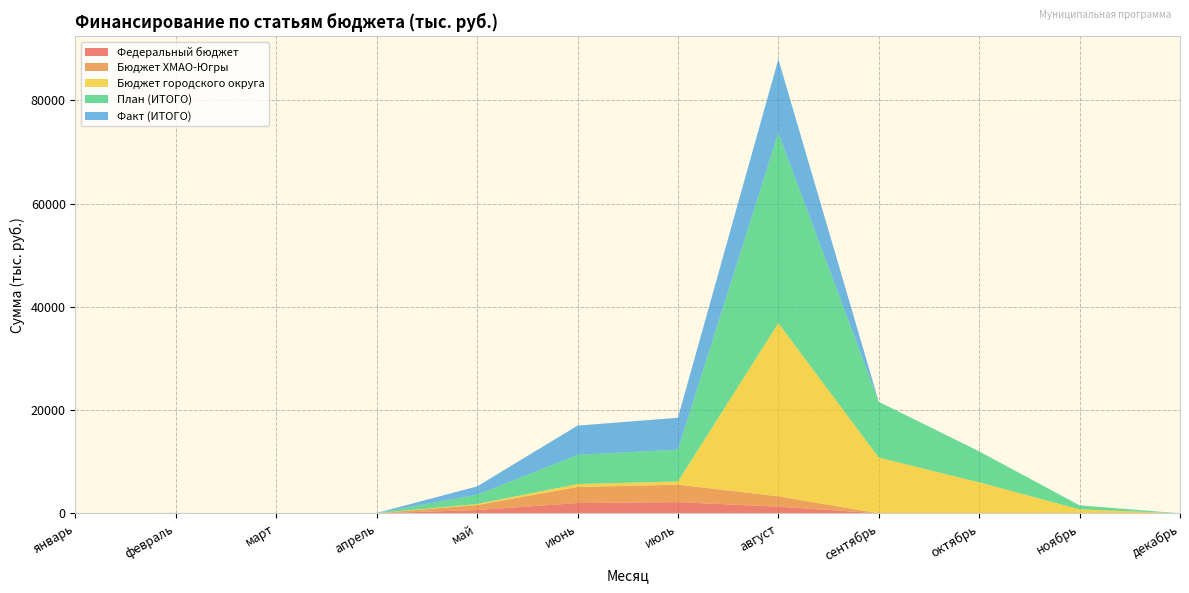

Reading right to left, extract all data points from this chart.

Федеральный бюджет: декабрь=0.0	ноябрь=0.0	октябрь=0.0	сентябрь=0.0	август=1284.1	июль=2165.3	июнь=1987.3	май=631.8	апрель=0.0	март=0.0	февраль=0.0	январь=0.0
Бюджет ХМАО-Югры: декабрь=0.0	ноябрь=0.0	октябрь=0.0	сентябрь=0.0	август=2008.3	июль=3386.8	июнь=3108.4	май=988.2	апрель=0.0	март=0.0	февраль=0.0	январь=0.0
Бюджет городского округа: декабрь=0.0	ноябрь=767.7	октябрь=6000.0	сентябрь=10800.0	август=33541.0	июль=616.9	июнь=566.2	май=180.0	апрель=23.4	март=0.0	февраль=25.0	январь=0.0
План (ИТОГО): декабрь=0.0	ноябрь=767.7	октябрь=6000.0	сентябрь=10800.0	август=36833.4	июль=6169.0	июнь=5661.9	май=1800.0	апрель=23.4	март=0.0	февраль=25.0	январь=0.0
Факт (ИТОГО): декабрь=0.0	ноябрь=0.0	октябрь=0.0	сентябрь=0.0	август=14296.5	июль=6169.0	июнь=5661.9	май=1608.8	апрель=23.4	март=0.0	февраль=25.0	январь=0.0